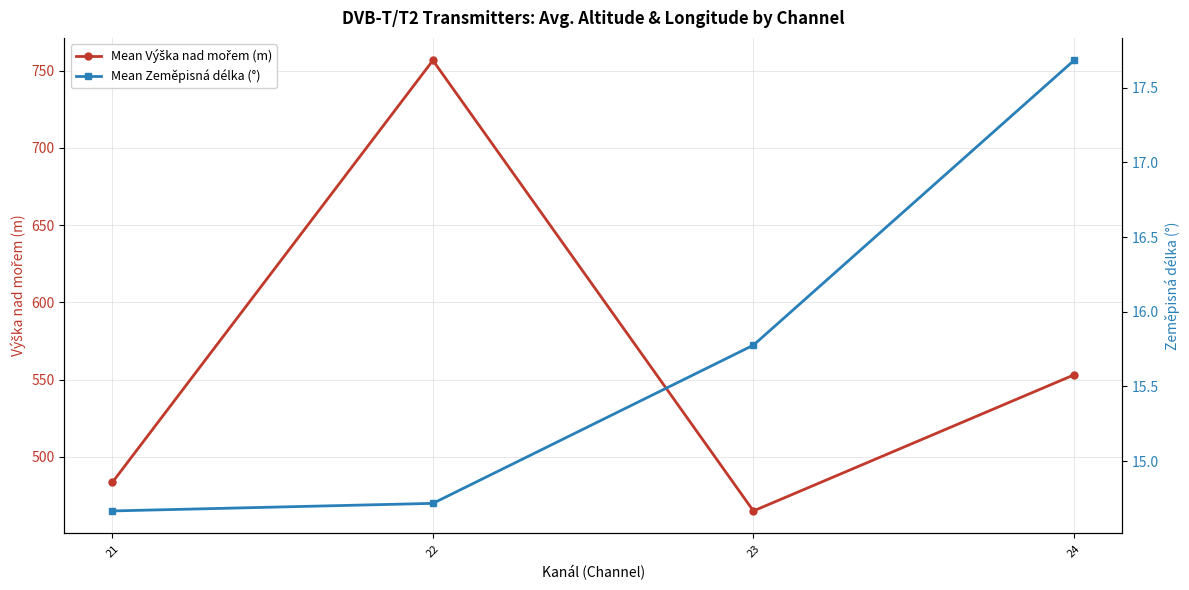

Is it true that Mean Výška nad mořem (m) equals 141.0 at 23?

False